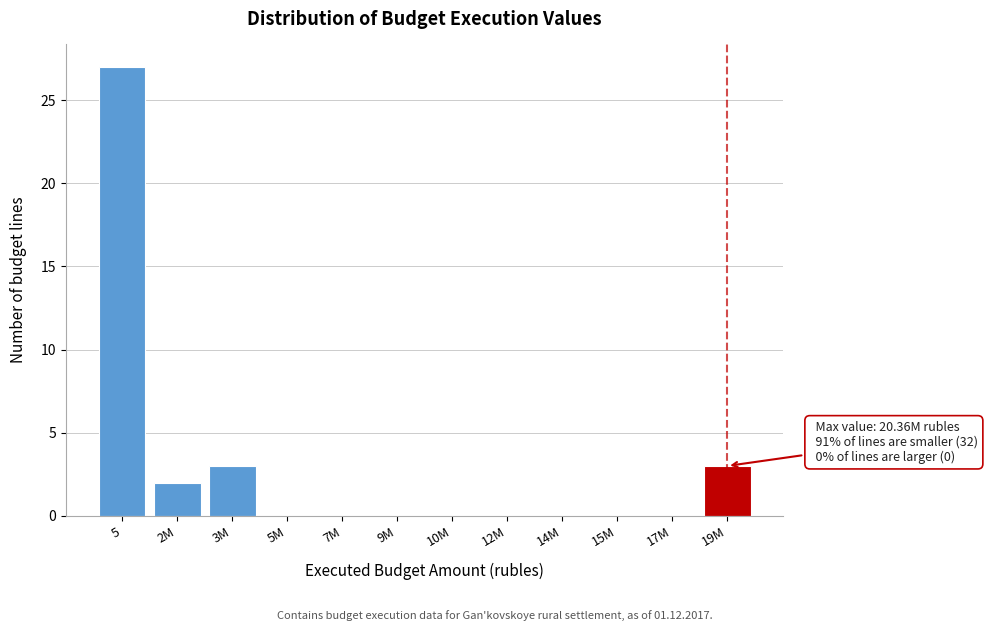

Reading right to left, what are all the values shown in this chart?

19M=3	17M=0	15M=0	14M=0	12M=0	10M=0	9M=0	7M=0	5M=0	3M=3	2M=2	5=27